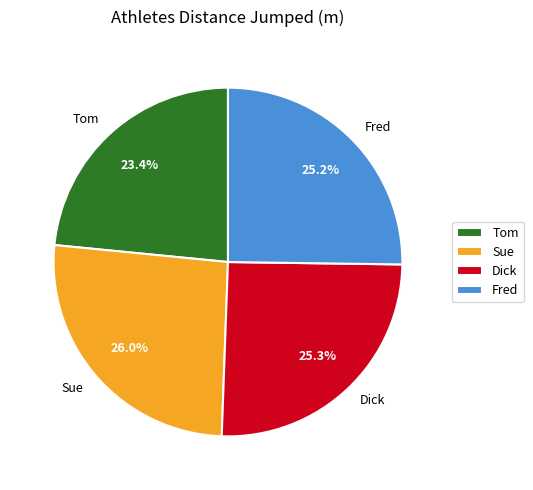

Does Sue account for over 50% of the chart?

No